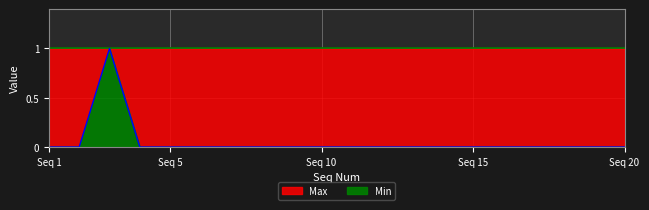

True or false: the data shows 0 at Seq 5.

True